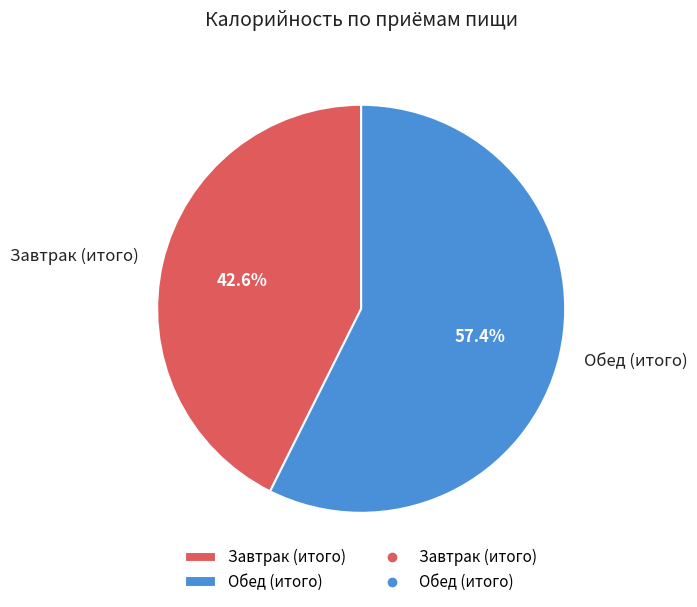

Do Завтрак (итого) and Обед (итого) together represent more than half of the pie?

Yes